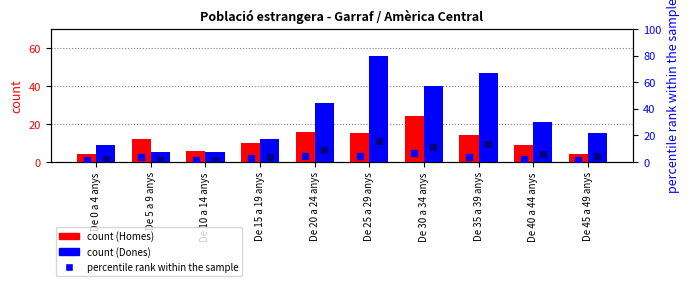

What is the value of the Dones (count) bar at the 6th from the left?

56.0